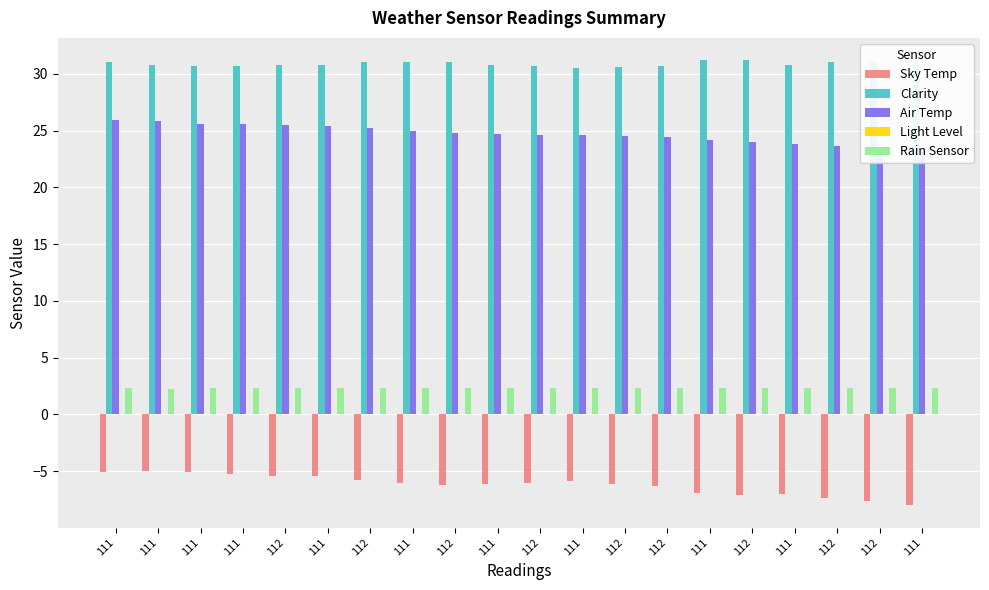

The value of Air Temp at 112 is 36.2. True or false?

False